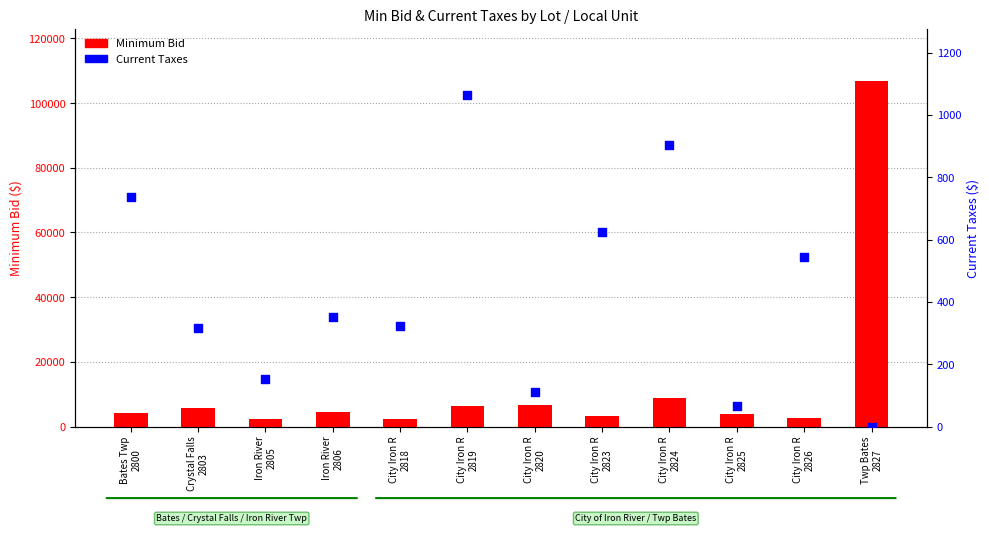

Which series has the largest total across all categories?

Minimum Bid